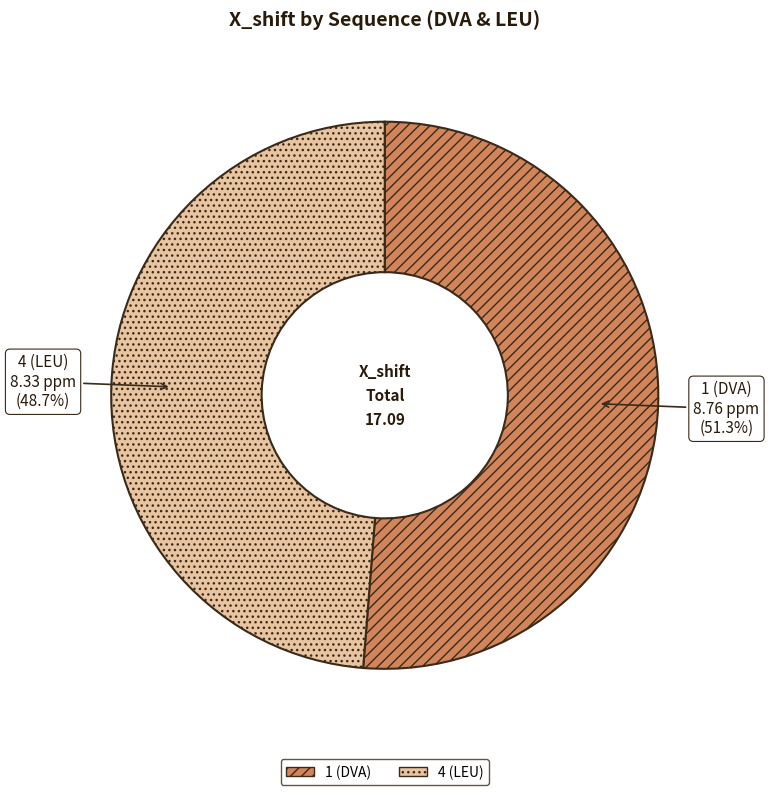

Is it true that 4 (LEU) is 49% of the pie?

True